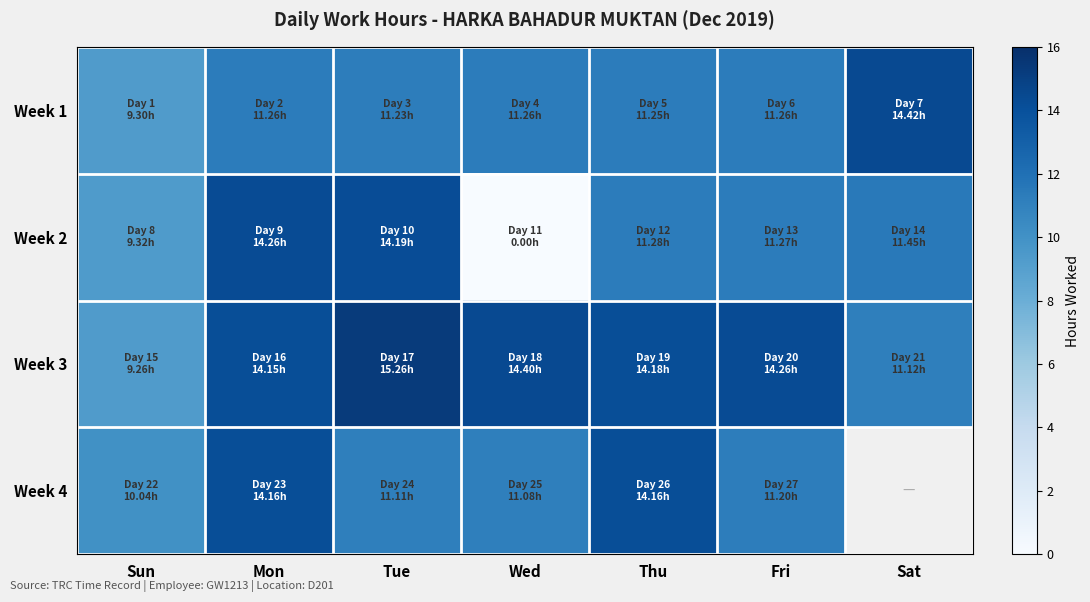

Between Mon and Tue, which series saw the biggest shift?

Week 4